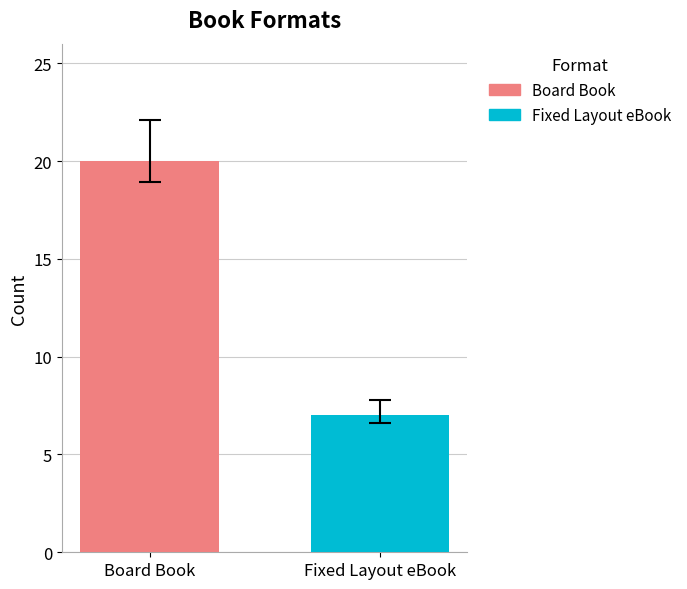

What is the minimum value shown in the chart?

7